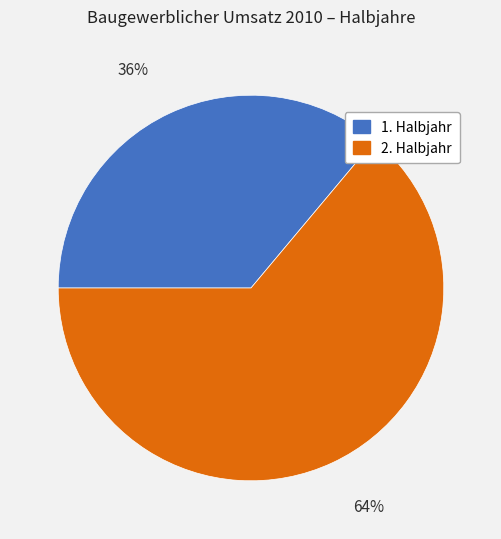

Does any single category account for the majority?

Yes